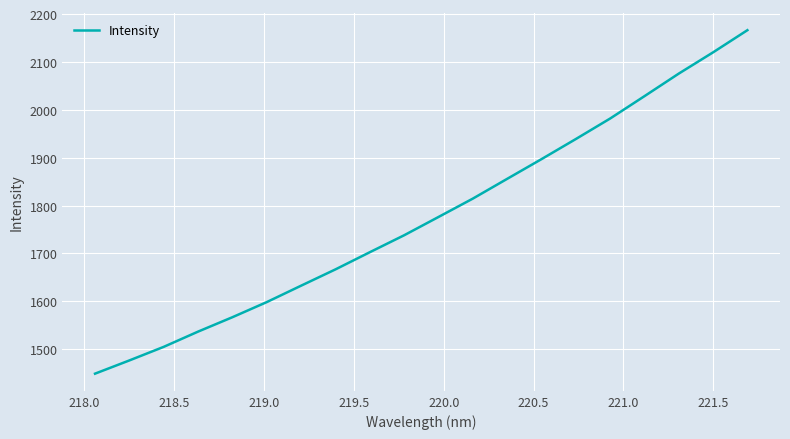

What is the greatest value displayed?

2166.4